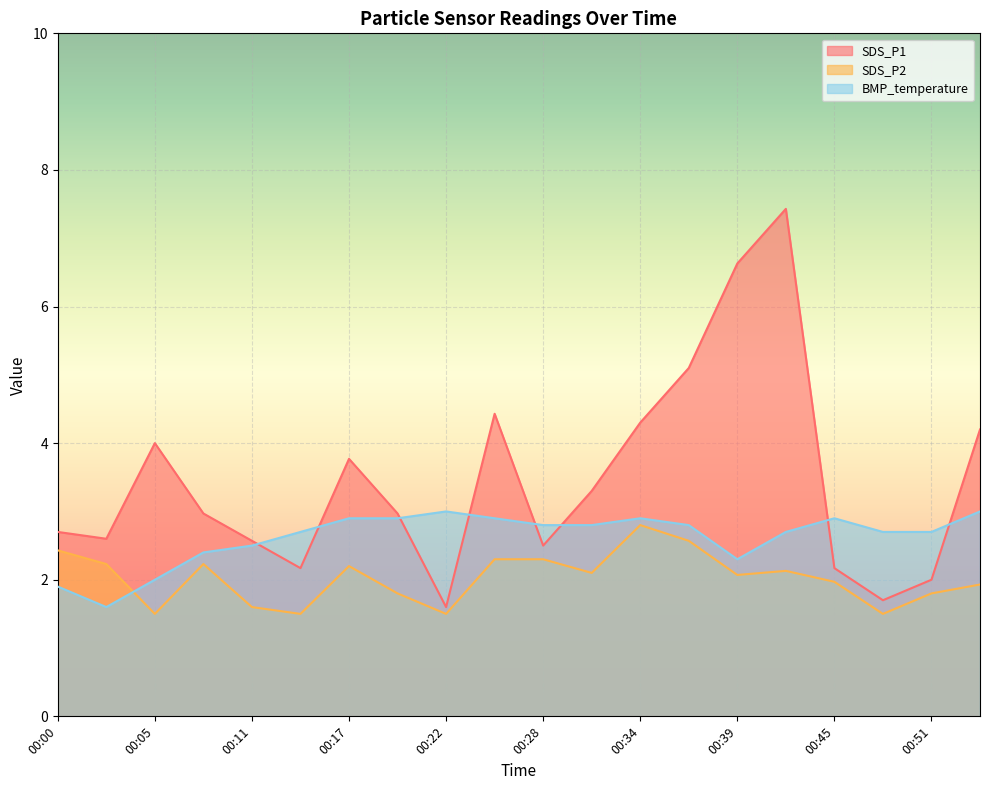

Where is the first local minimum for SDS_P1?

00:03